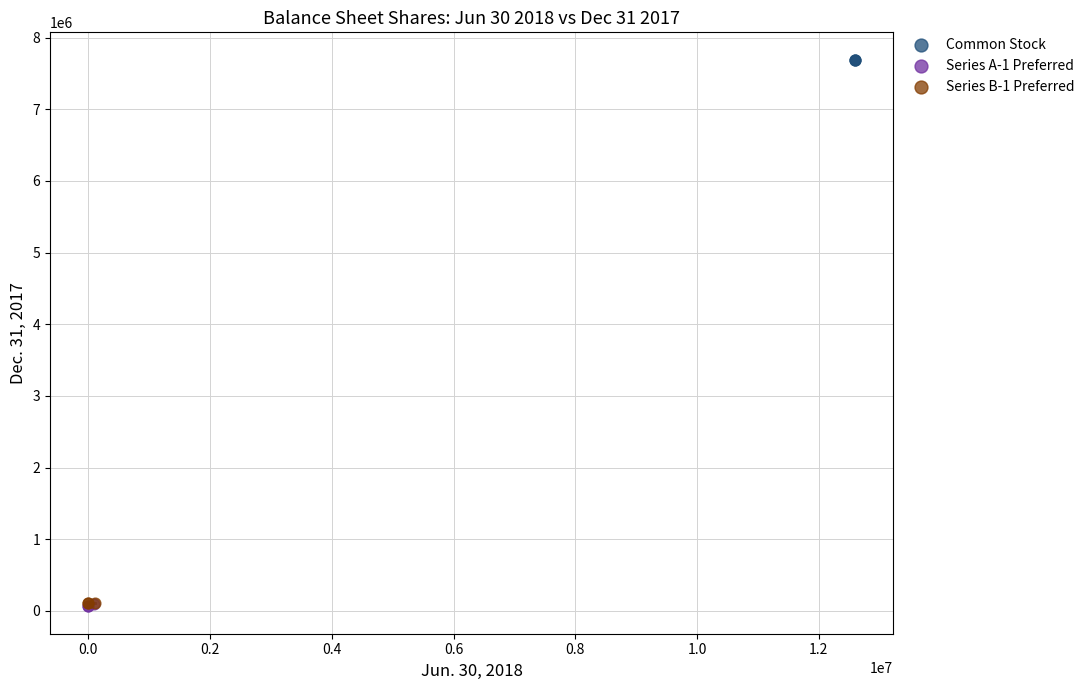

Which series contains the highest Y value?

Common Stock